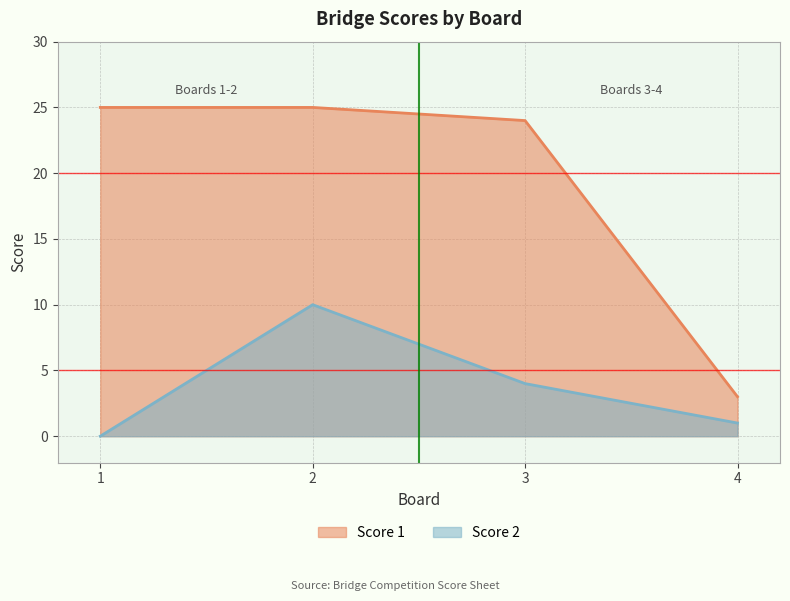

How many lines are shown in the chart?

2